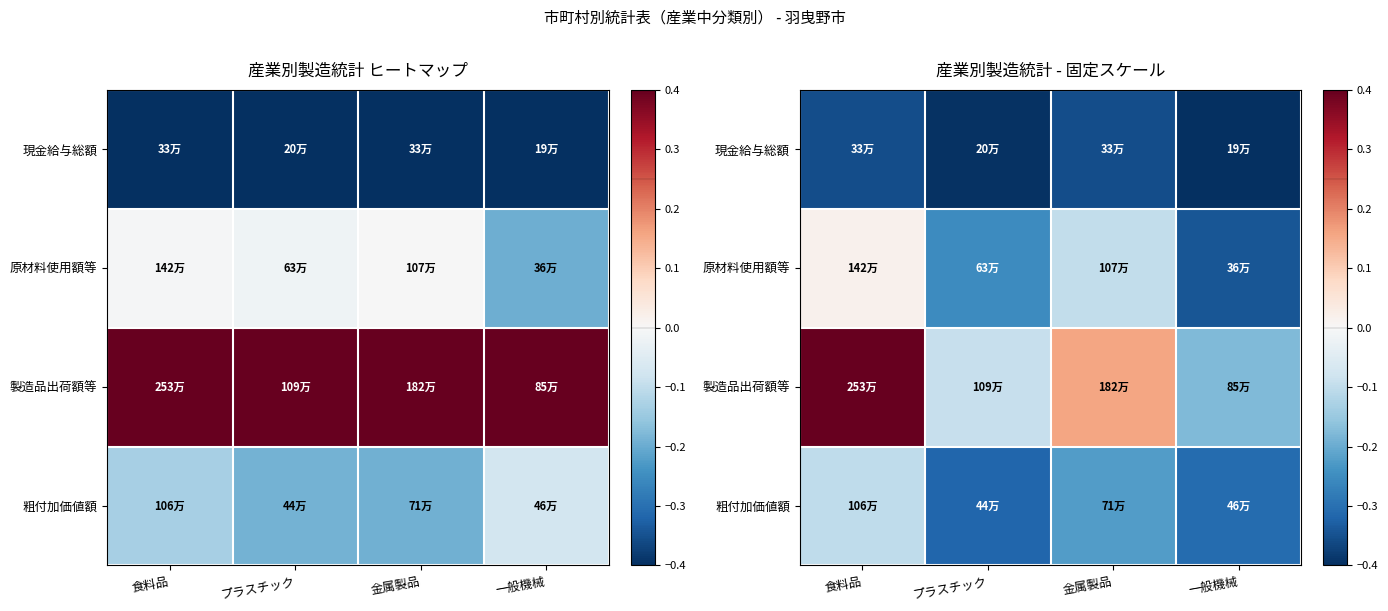

Which has a higher value, 食料品 or 金属製品?

食料品